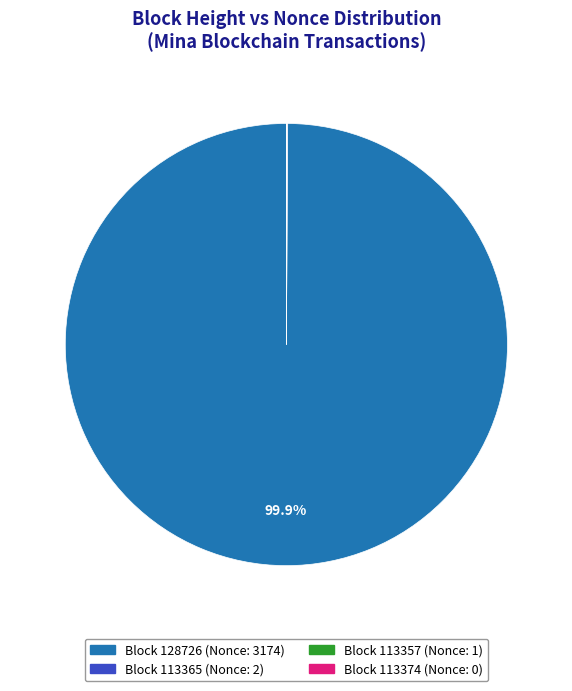

Is there a majority slice in this chart?

Yes